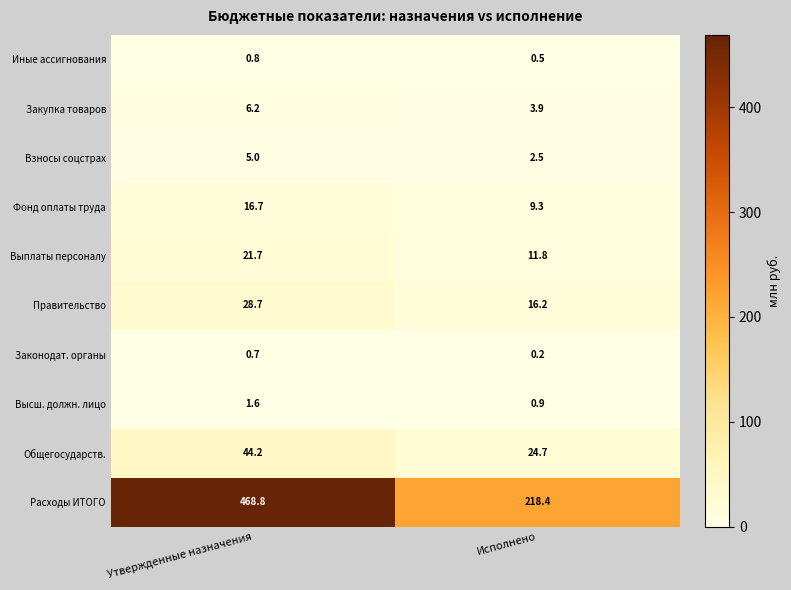

Reading left to right, extract all data points from this chart.

Иные ассигнования: 0.8	0.5
Закупка товаров: 6.2	3.9
Взносы соцстрах: 5.0	2.5
Фонд оплаты труда: 16.7	9.3
Выплаты персоналу: 21.7	11.8
Правительство: 28.7	16.2
Законодат. органы: 0.7	0.2
Высш. должн. лицо: 1.6	0.9
Общегосударств.: 44.2	24.7
Расходы ИТОГО: 468.8	218.4